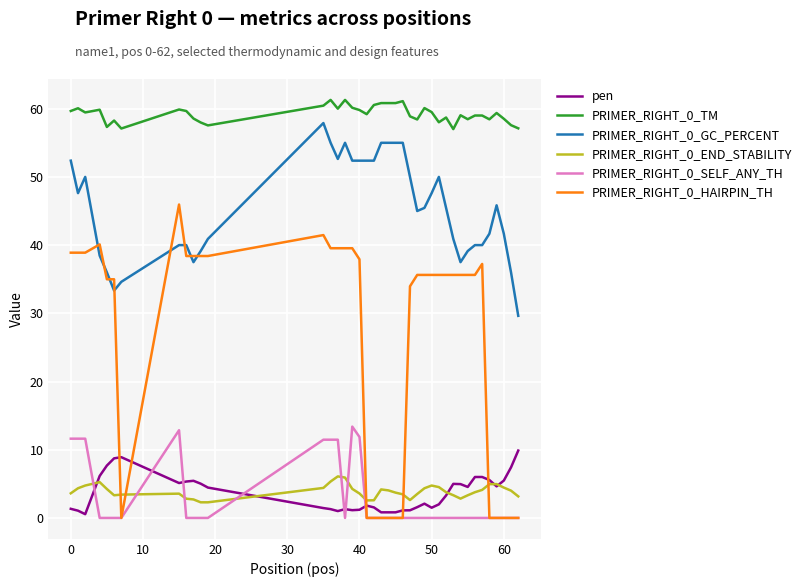

What is the difference between the second highest and minimum values in the PRIMER_RIGHT_0_HAIRPIN_TH series?

41.5